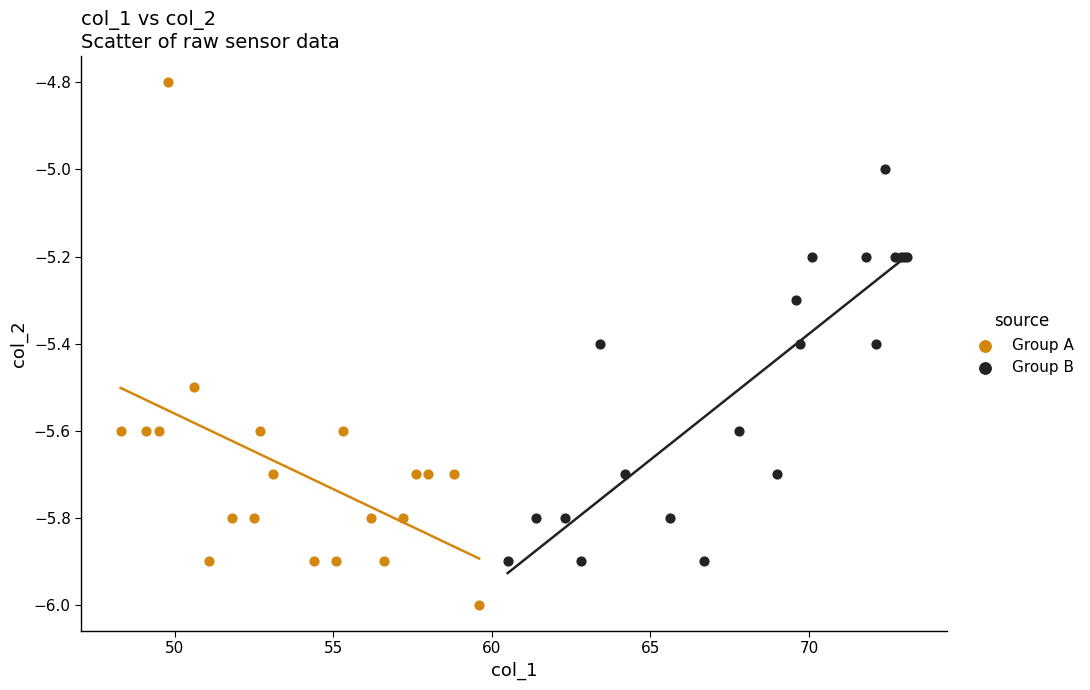

Which series has the largest Y range (max minus min)?

Group A